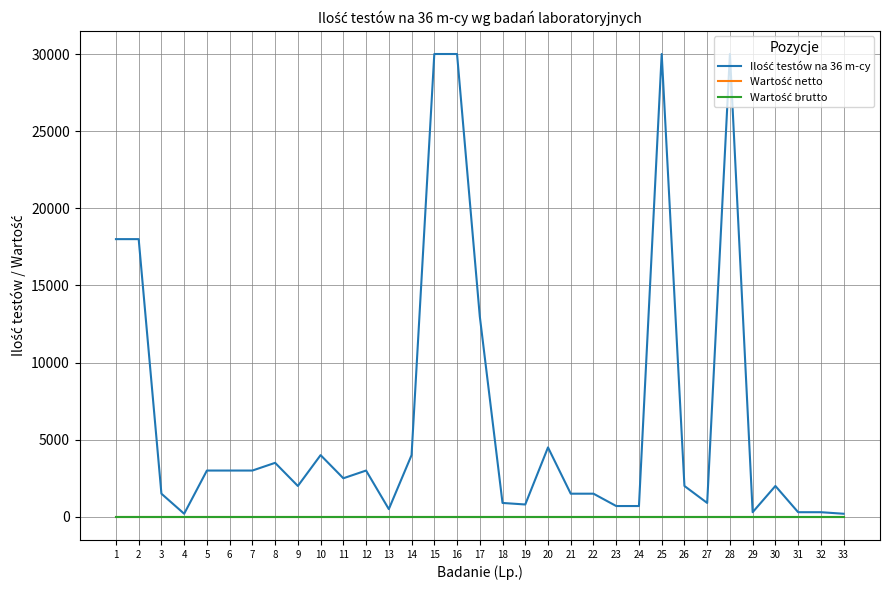

Reading left to right, extract all data points from this chart.

Ilość testów na 36 m-cy: 1=18000	2=18000	3=1500	4=200	5=3000	6=3000	7=3000	8=3500	9=2000	10=4000	11=2500	12=3000	13=500	14=4000	15=30000	16=30000	17=13000	18=900	19=800	20=4500	21=1500	22=1500	23=700	24=700	25=30000	26=2000	27=900	28=30000	29=300	30=2000	31=300	32=300	33=200
Wartość netto: 1=0	2=0	3=0	4=0	5=0	6=0	7=0	8=0	9=0	10=0	11=0	12=0	13=0	14=0	15=0	16=0	17=0	18=0	19=0	20=0	21=0	22=0	23=0	24=0	25=0	26=0	27=0	28=0	29=0	30=0	31=0	32=0	33=0
Wartość brutto: 1=0	2=0	3=0	4=0	5=0	6=0	7=0	8=0	9=0	10=0	11=0	12=0	13=0	14=0	15=0	16=0	17=0	18=0	19=0	20=0	21=0	22=0	23=0	24=0	25=0	26=0	27=0	28=0	29=0	30=0	31=0	32=0	33=0